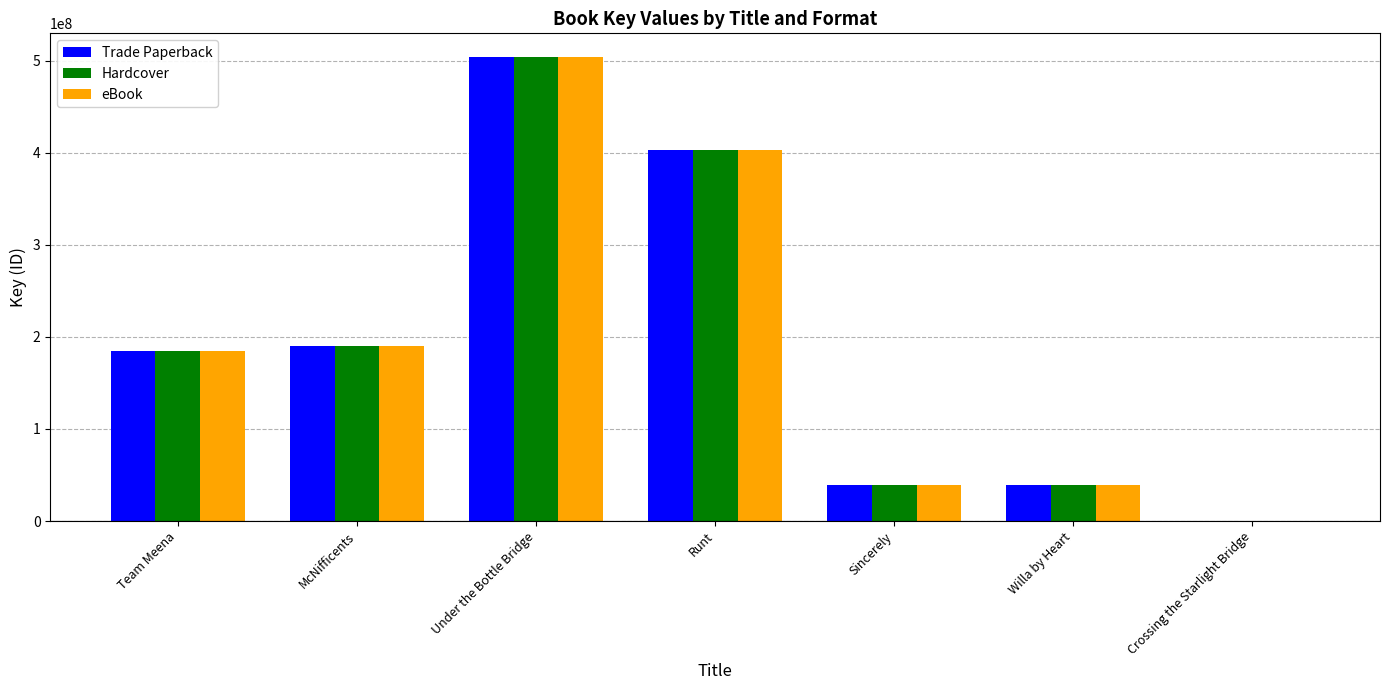

Is it true that eBook equals 273789896 at Team Meena?

False